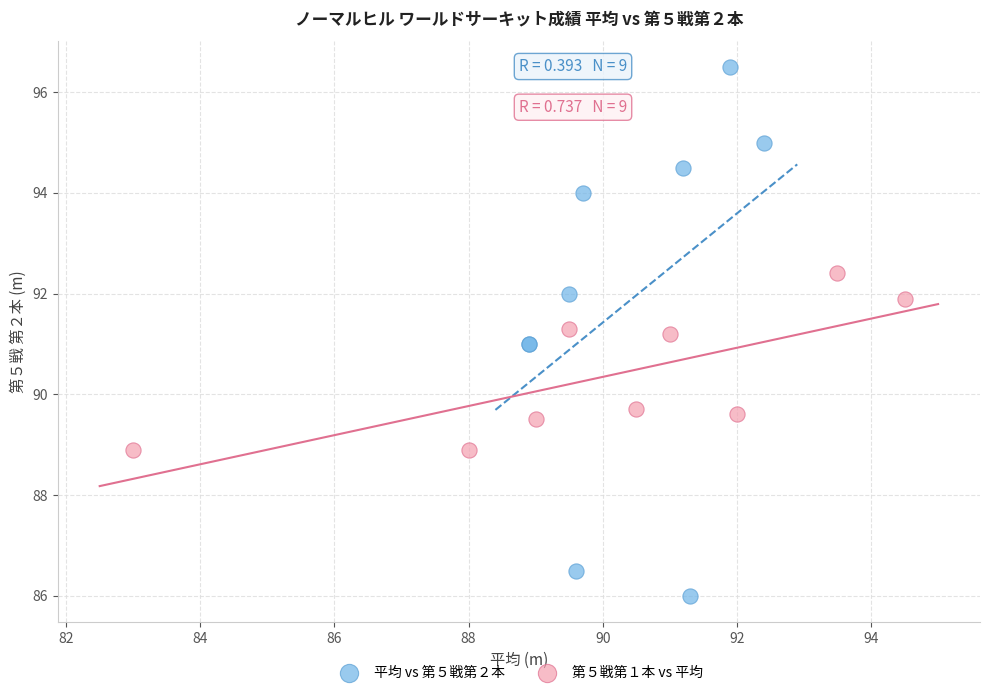

What are all the series names shown in the legend?

平均 vs 第５戦第２本, 第５戦第１本 vs 平均